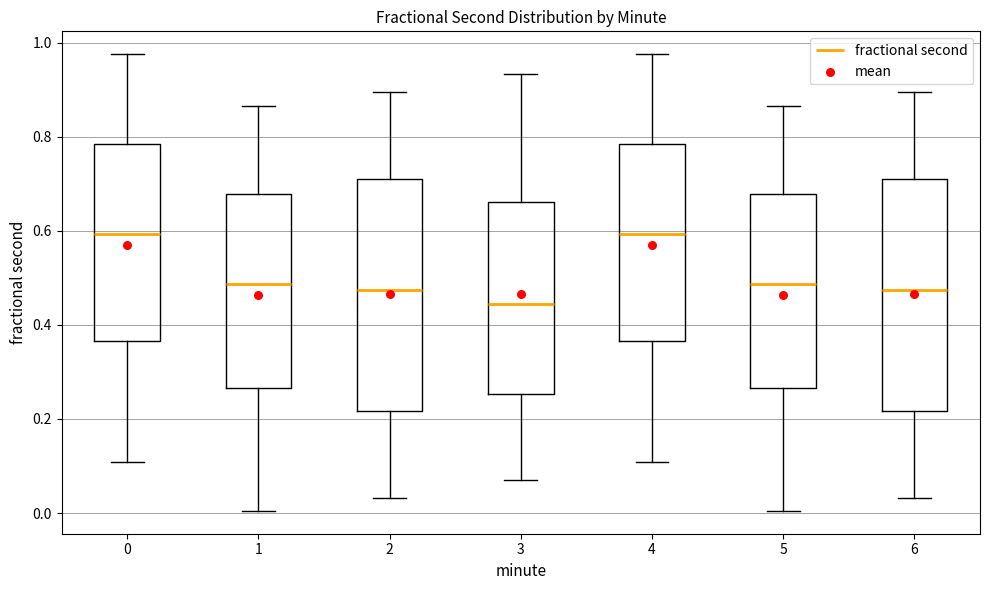

Reading left to right, transcribe this box plot: for each box, give where its median line is, the range the box spans, and where its two whiskers end, as read against the y-axis. The values are not printed on the chart, so give them approximately, as read against the axis.

0: median 0.60, box 0.36 to 0.78, whiskers 0.10 to 0.98
1: median 0.48, box 0.26 to 0.68, whiskers 0.00 to 0.86
2: median 0.48, box 0.22 to 0.70, whiskers 0.04 to 0.90
3: median 0.44, box 0.26 to 0.66, whiskers 0.06 to 0.94
4: median 0.60, box 0.36 to 0.78, whiskers 0.10 to 0.98
5: median 0.48, box 0.26 to 0.68, whiskers 0.00 to 0.86
6: median 0.48, box 0.22 to 0.70, whiskers 0.04 to 0.90